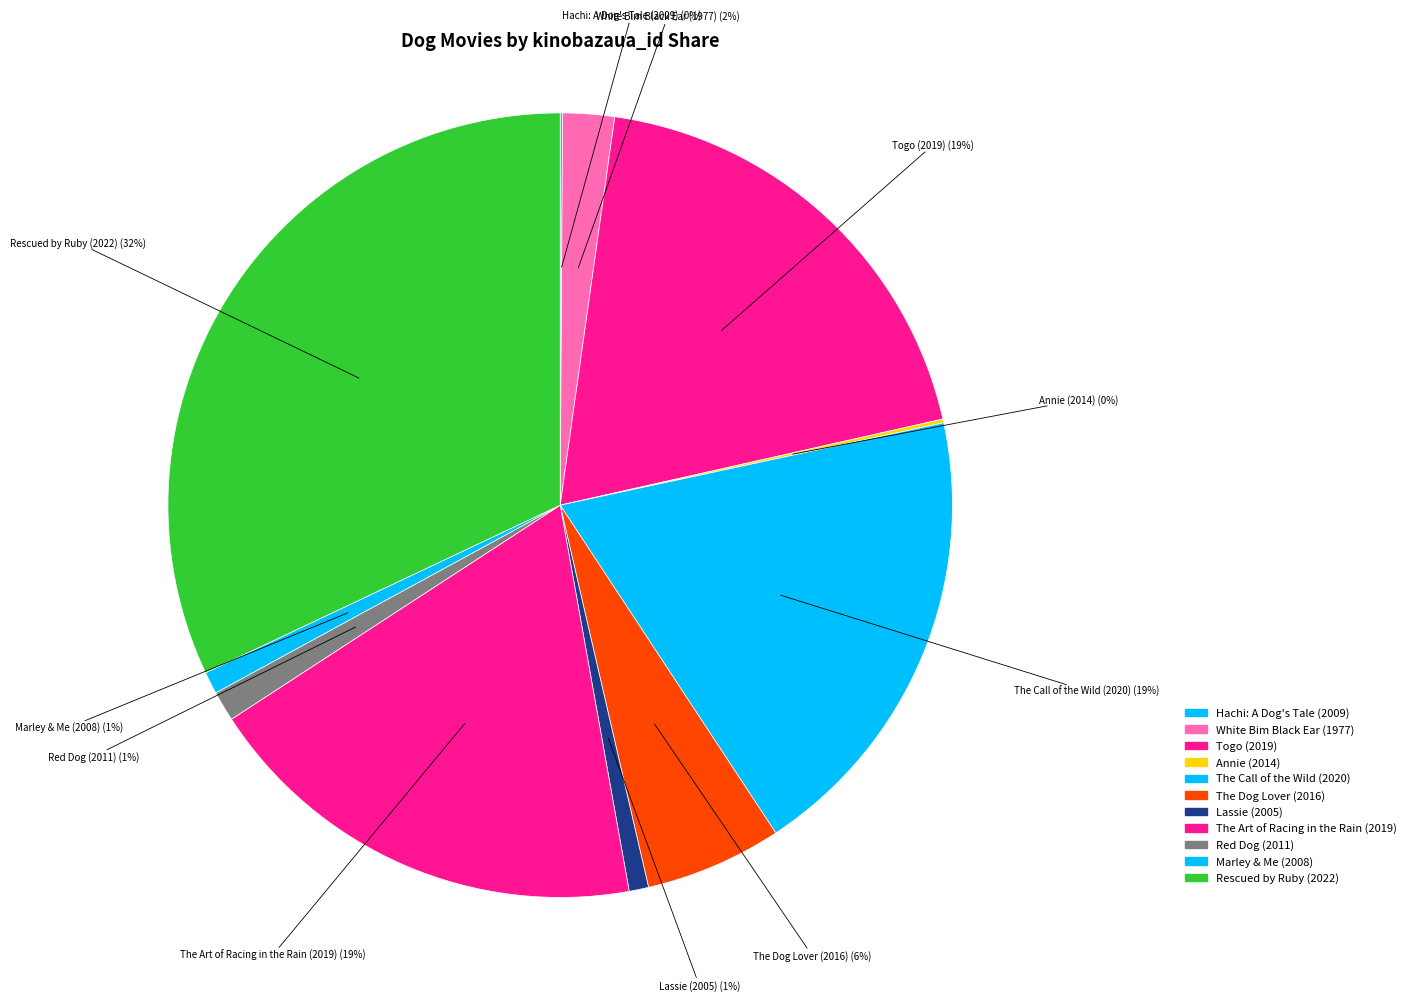

True or false: Hachi: A Dog's Tale (2009) accounts for 0% of the total.

True